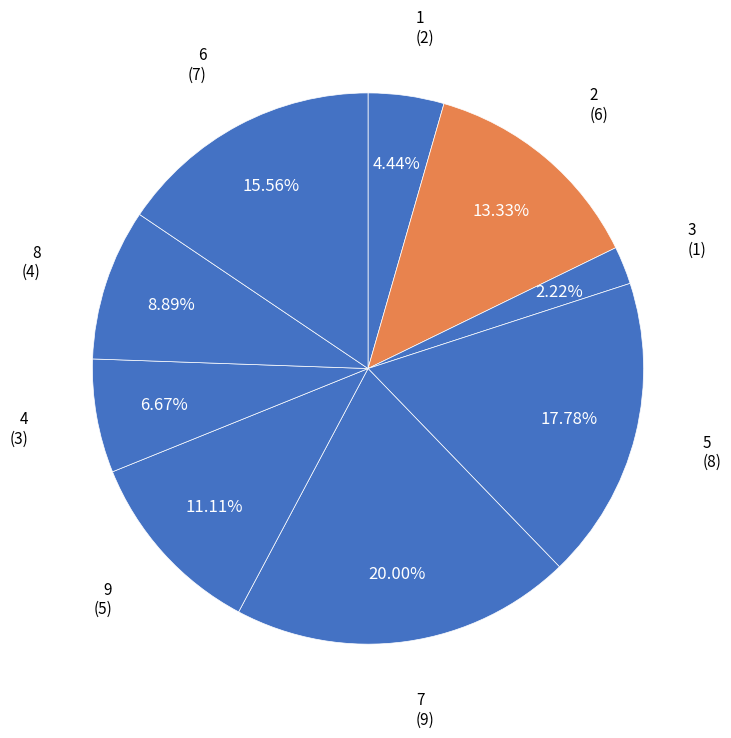

Which slice is the largest?

7